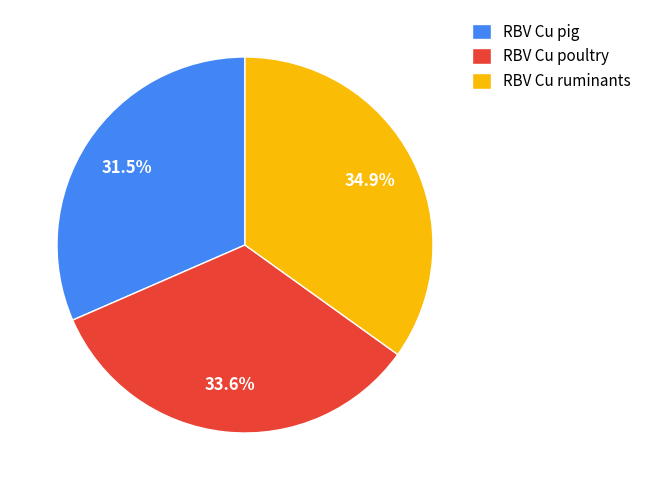

Approximately how many times larger is the value at RBV Cu pig compared to RBV Cu ruminants?

0.9